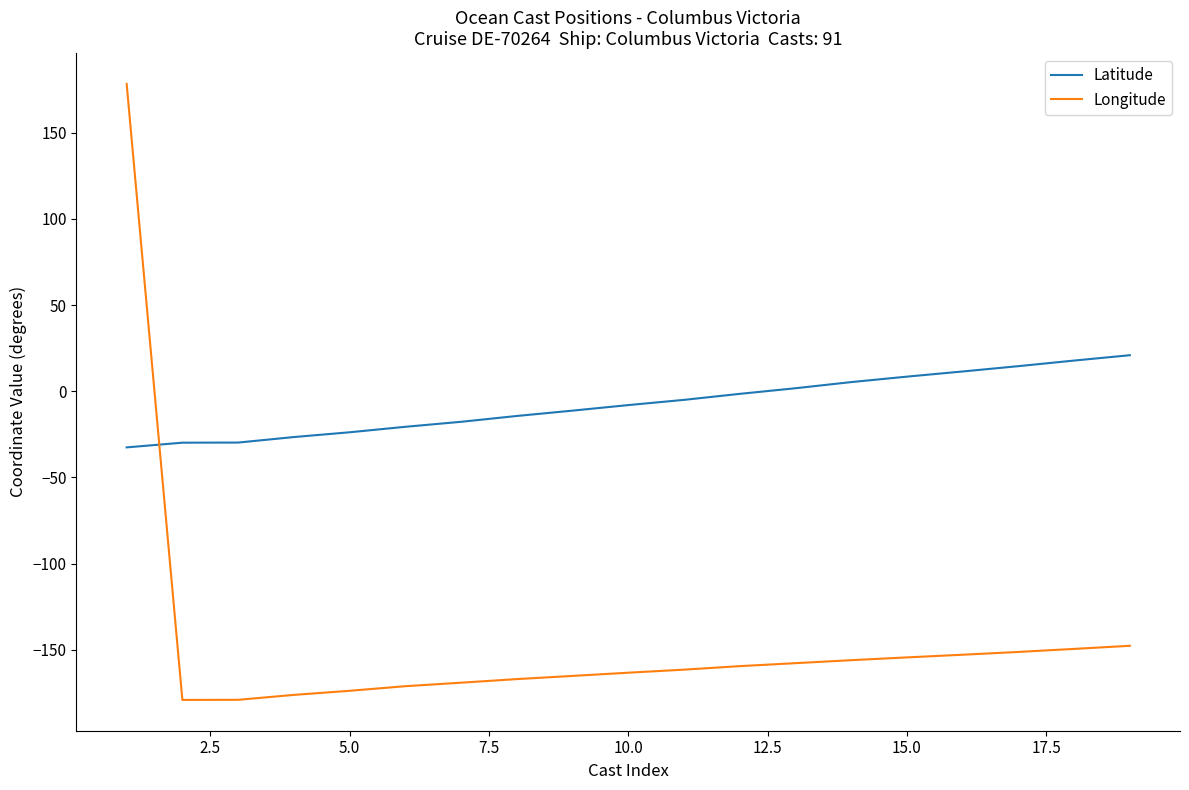

Which series has the widest spread of values?

Longitude